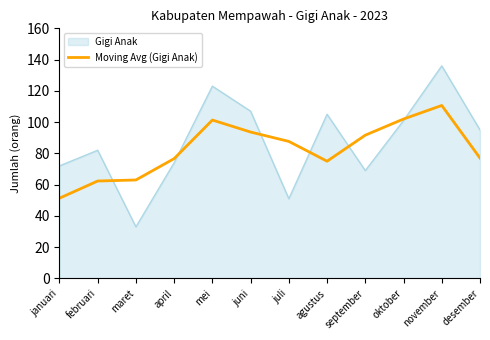

At which category is the sum across all series the highest?

november